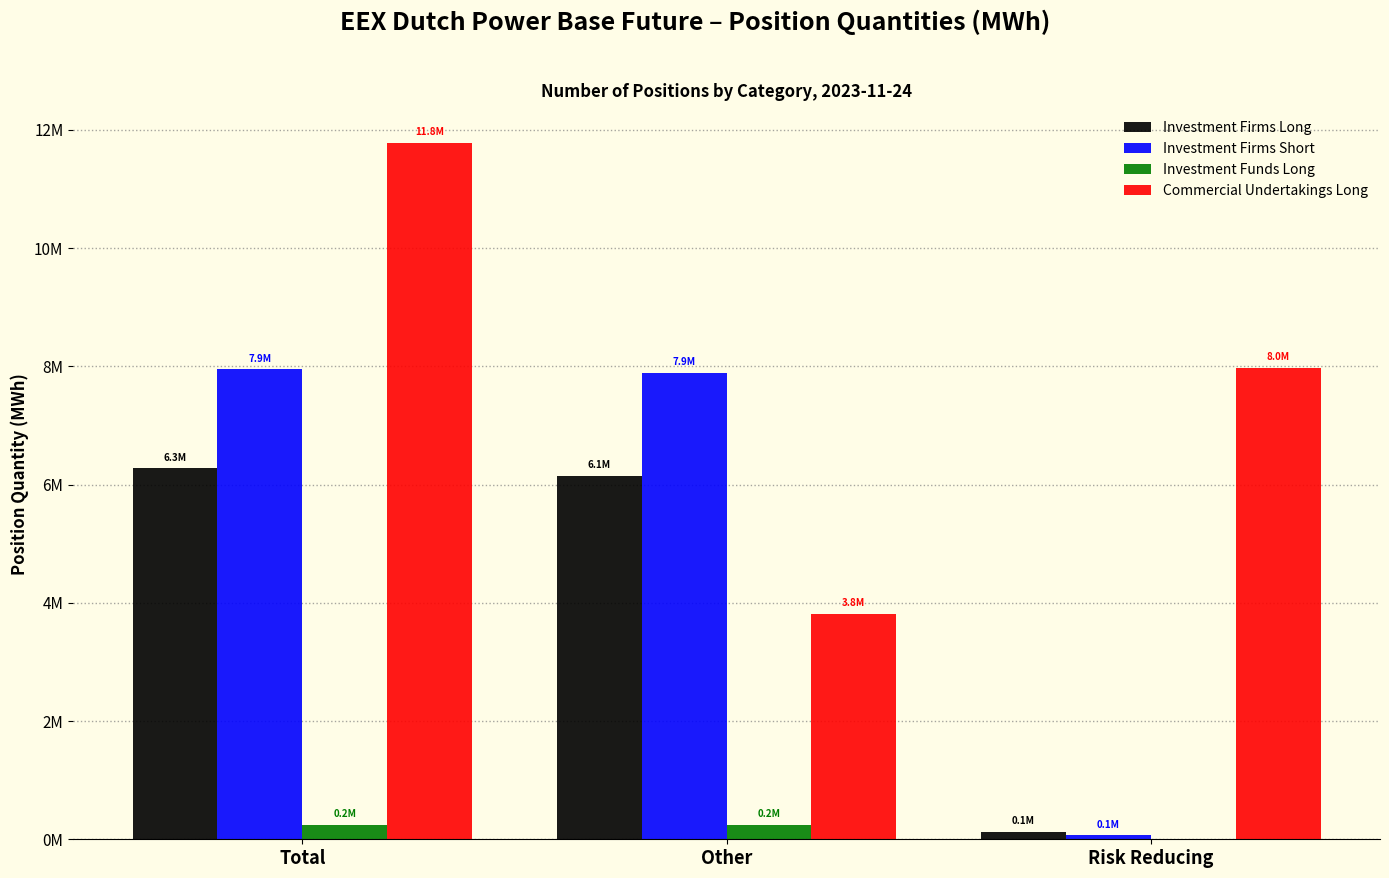

Which series changed the most between Total and Risk Reducing?

Investment Firms Short